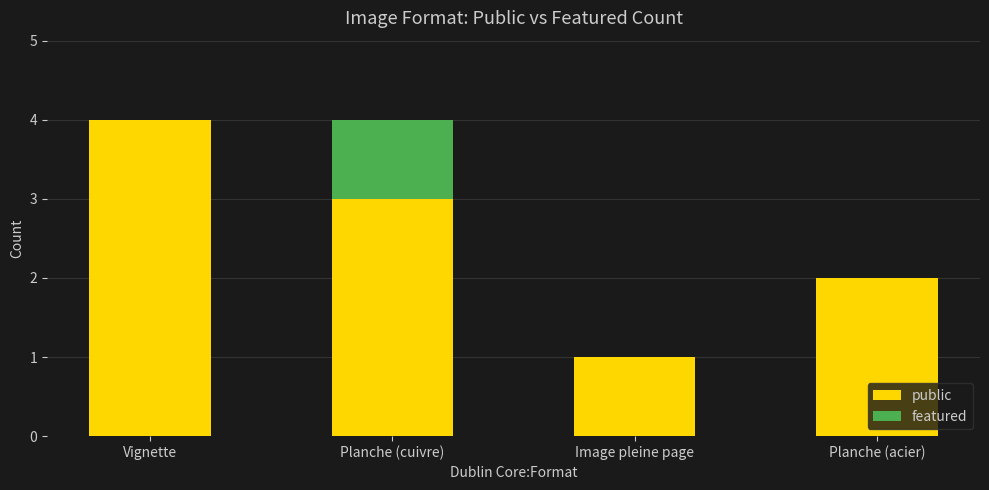

Which category has the highest value in the public series?

Vignette